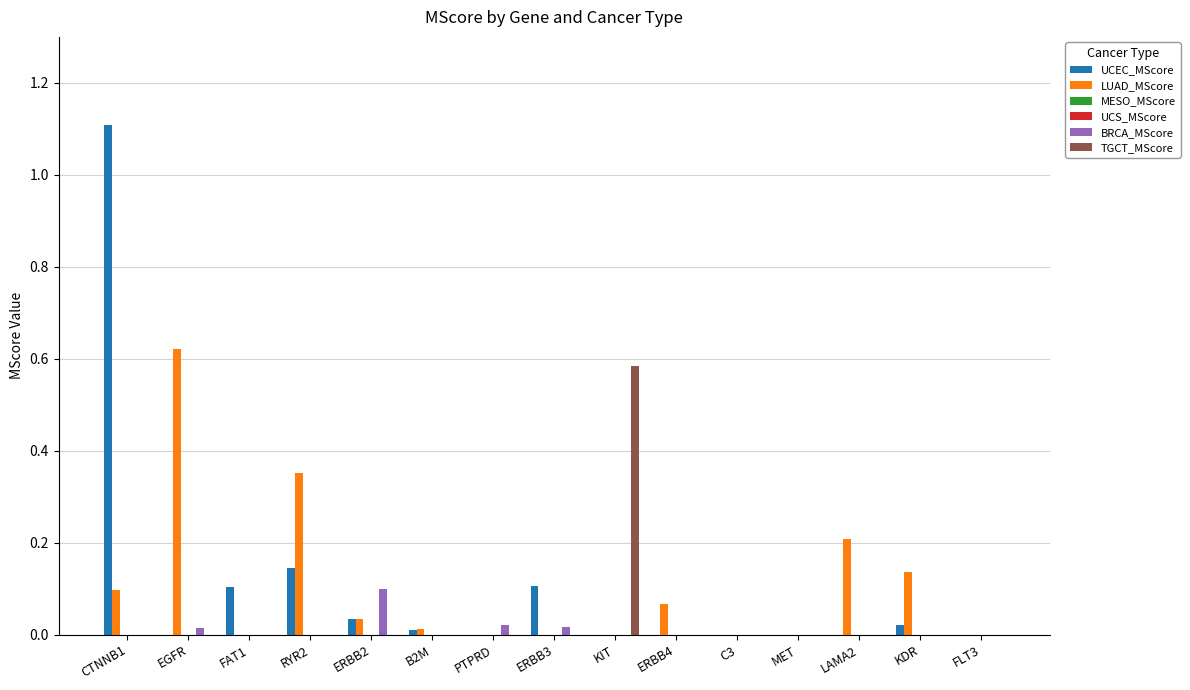

Which label corresponds to the largest value in the chart?

CTNNB1